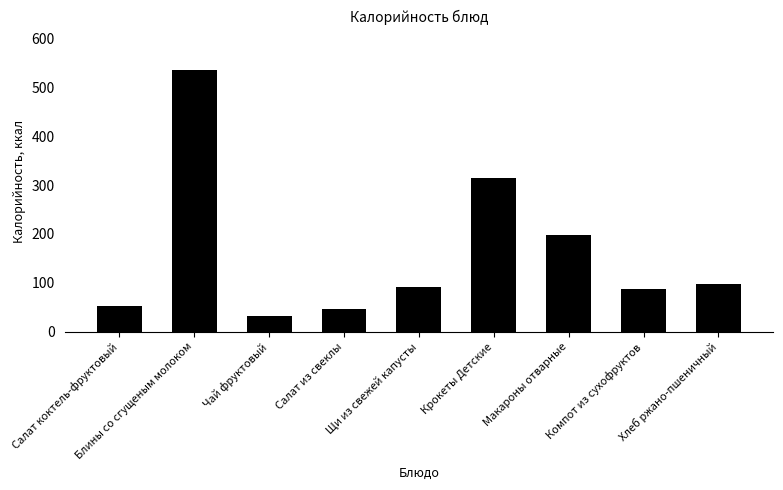

Approximately how many times larger is the value at Чай фруктовый compared to Компот из сухофруктов?

0.4